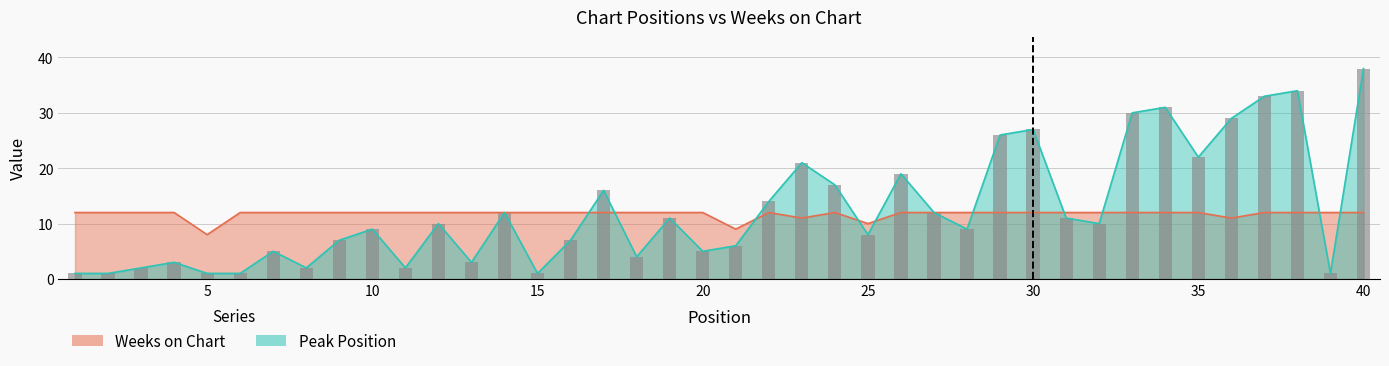

The value of Weeks on Chart at 24 is 5. True or false?

False